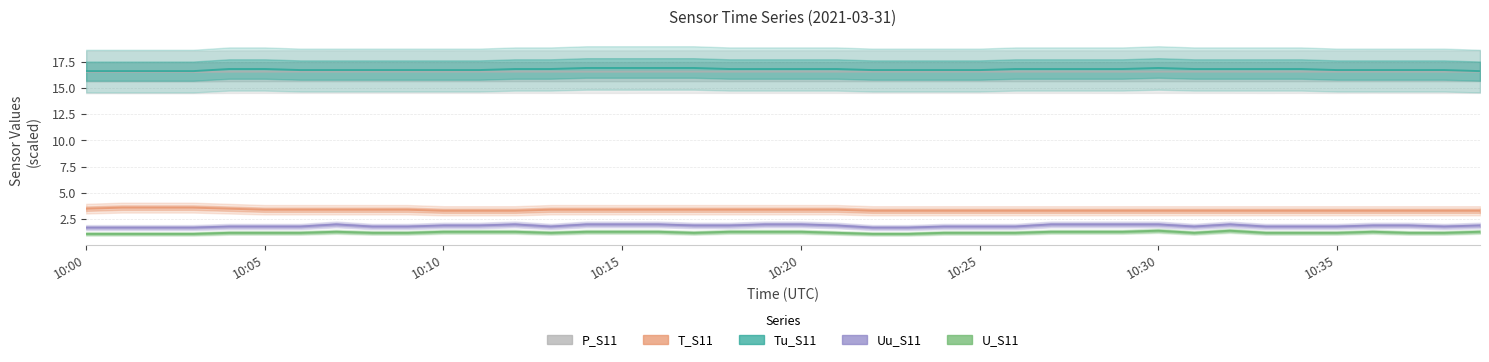

At which category does Uu_S11 reach its first local valley?

13